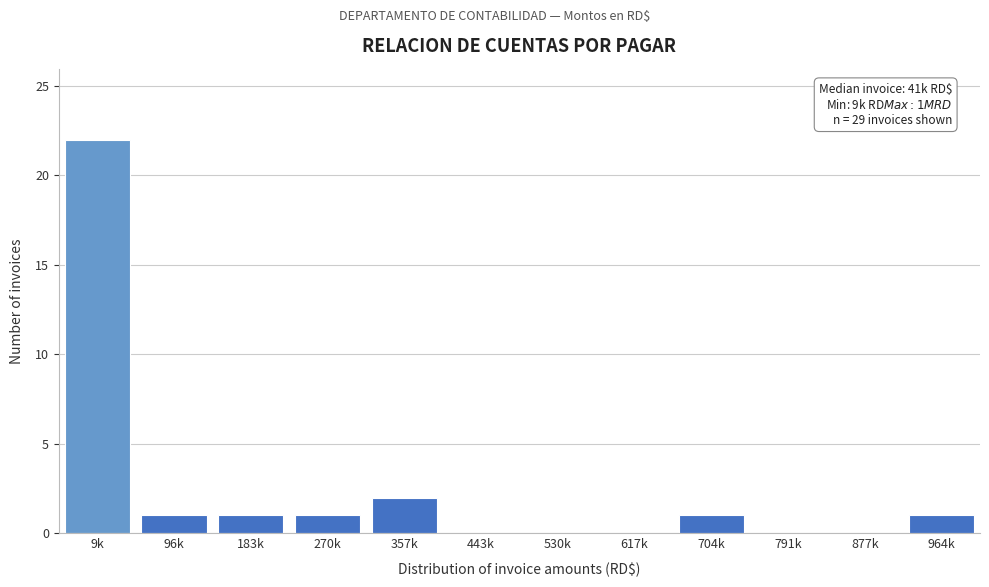

Reading left to right, what are all the values shown in this chart?

9k=22	96k=1	183k=1	270k=1	357k=2	443k=0	530k=0	617k=0	704k=1	791k=0	877k=0	964k=1